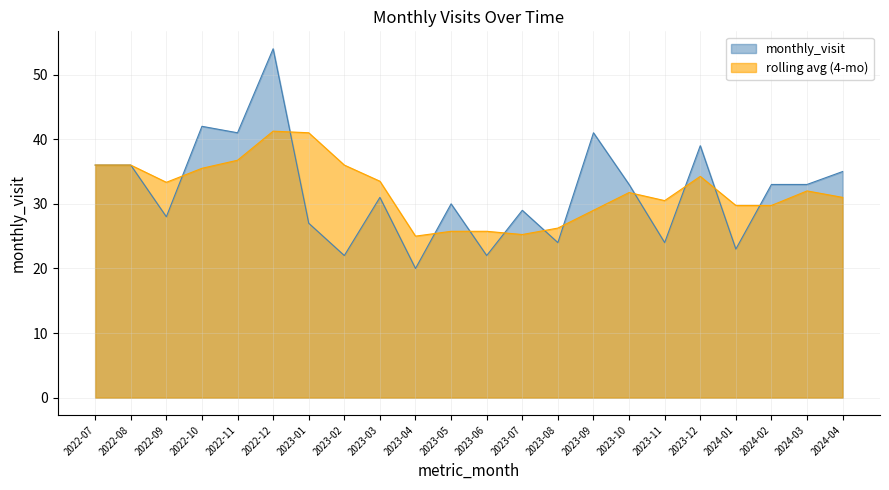

The value at 2023-09 is 41. True or false?

True